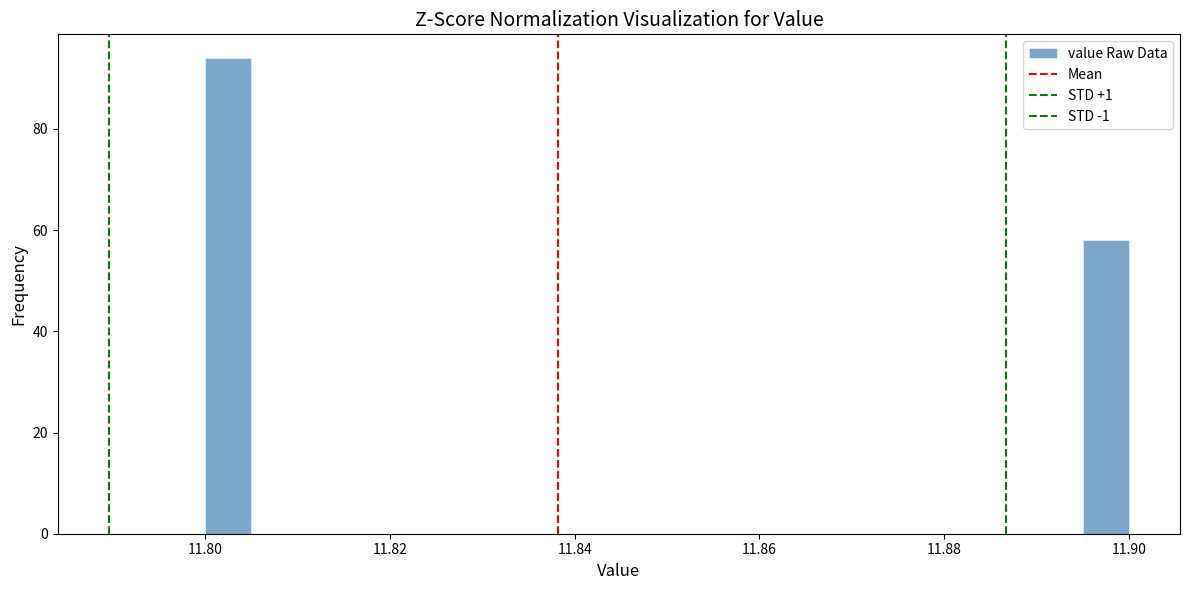

Around what value on the x-axis is the tallest bar? Give the approximate position of its centre, as read against the axis.

11.802